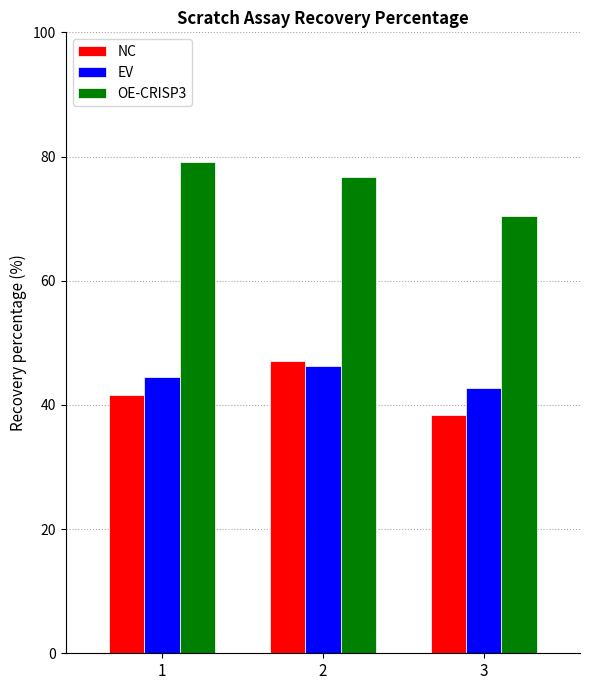

List the series in order of their peak value, highest first.

OE-CRISP3, NC, EV